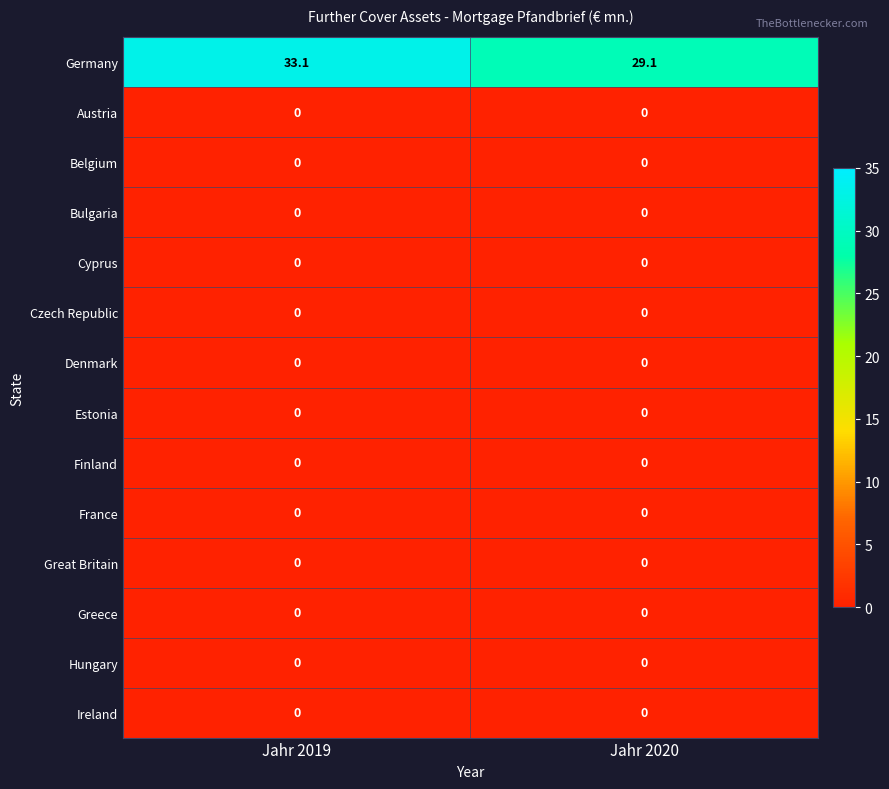

Is it true that Belgium equals 0.0 at Jahr 2020?

True